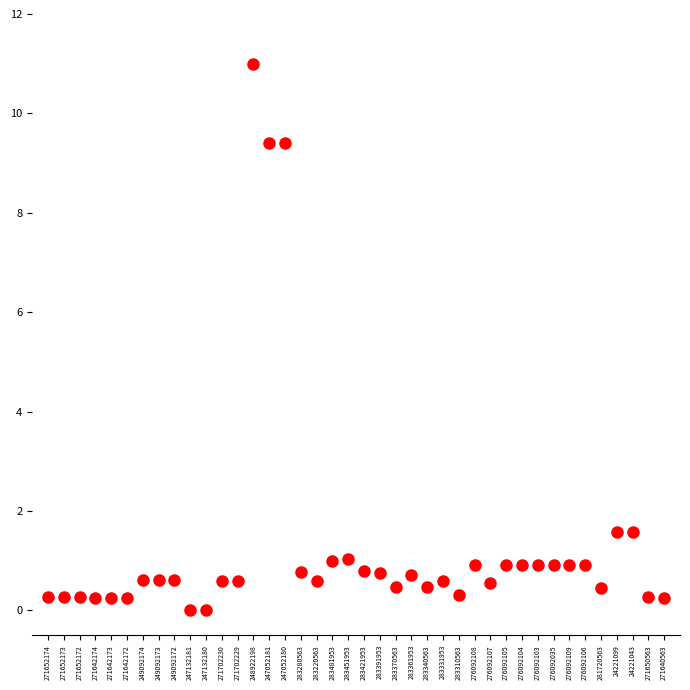

What is the range of Y values (max minus min)?

11.0